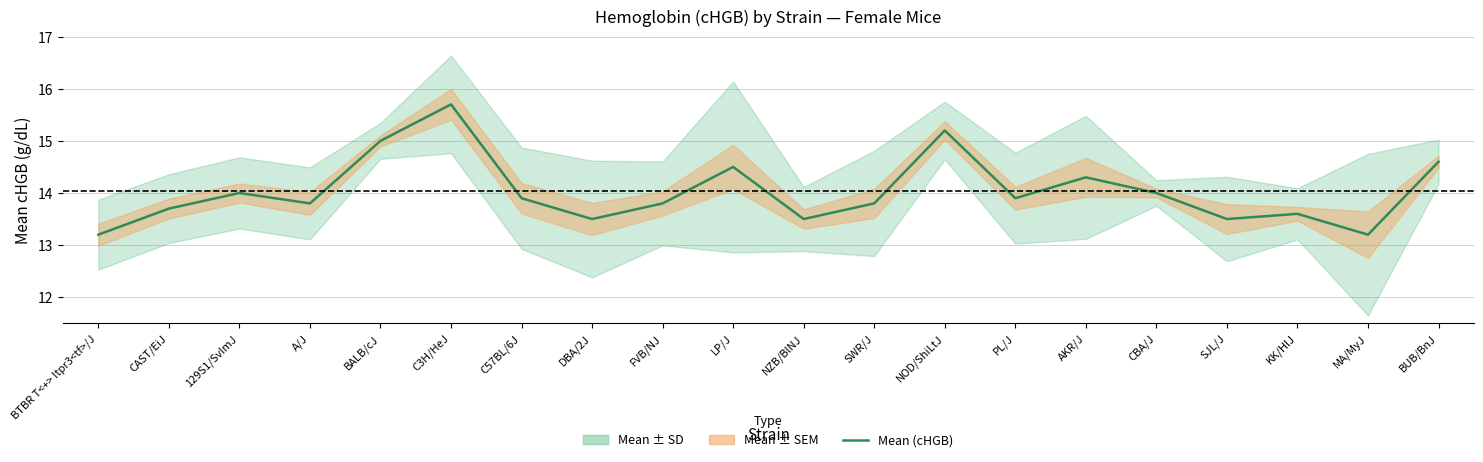

True or false: the data shows 14.6 at BUB/BnJ.

True